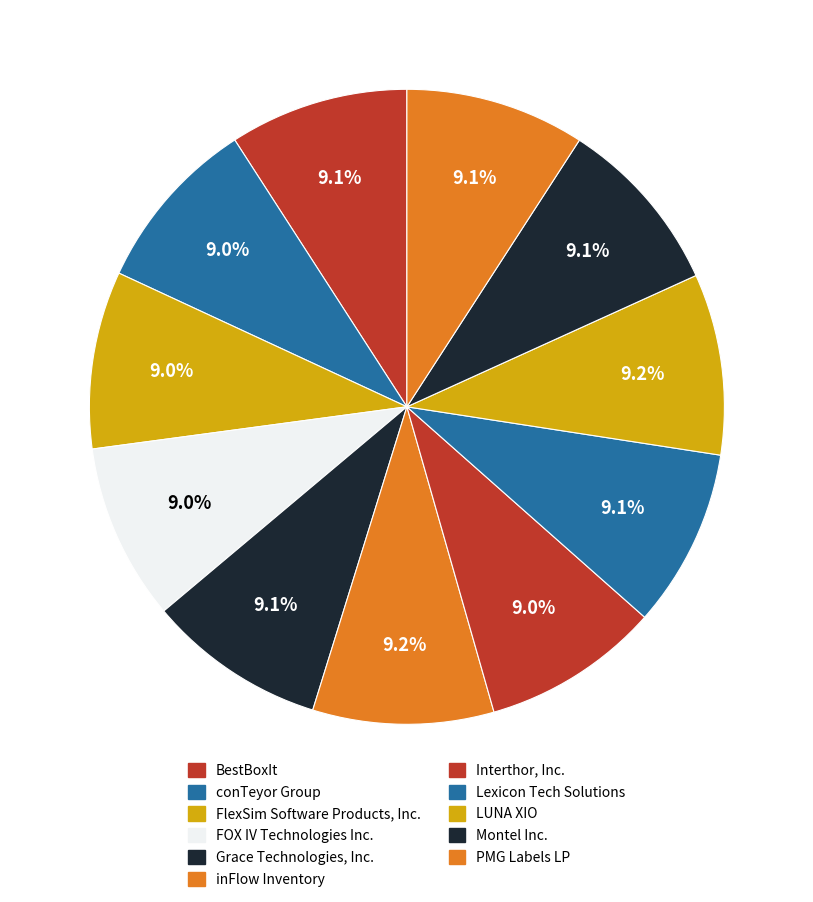

How many slices are in this pie chart?

11